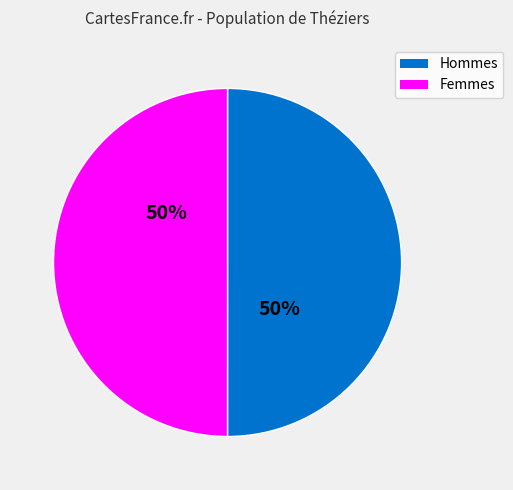

To the nearest percent, what is the average slice percentage?

50%